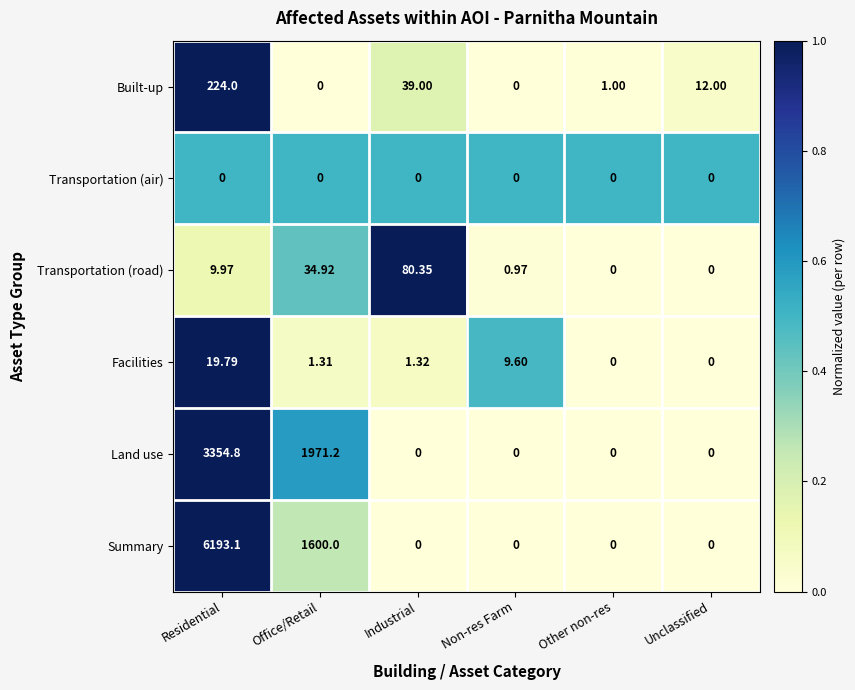

At which label does Transportation (road) reach its peak?

Industrial